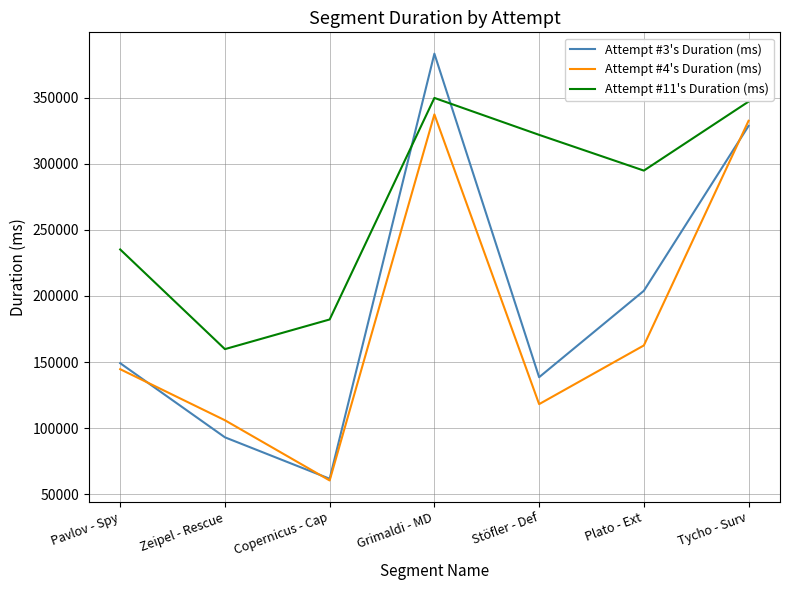

What is the approximate value of Attempt #11's Duration (ms) at Stöfler - Def, to the nearest 100?

321800